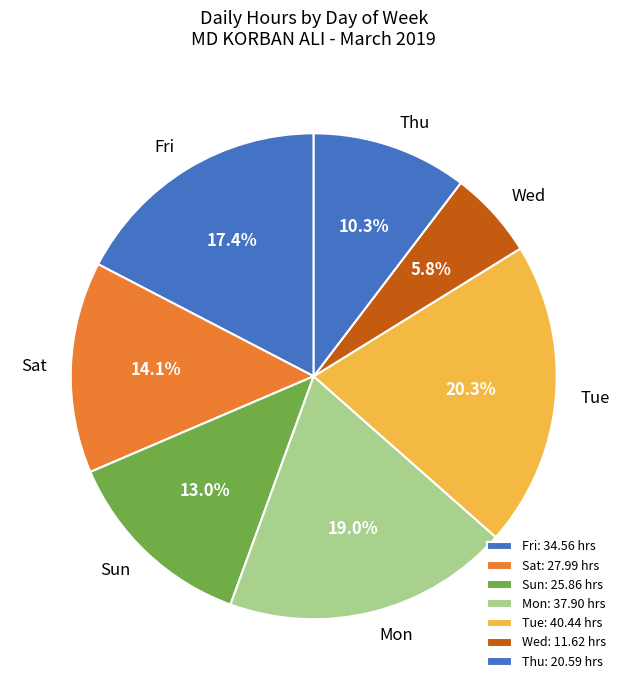

Is the sum of Thu and Sun greater than half?

No